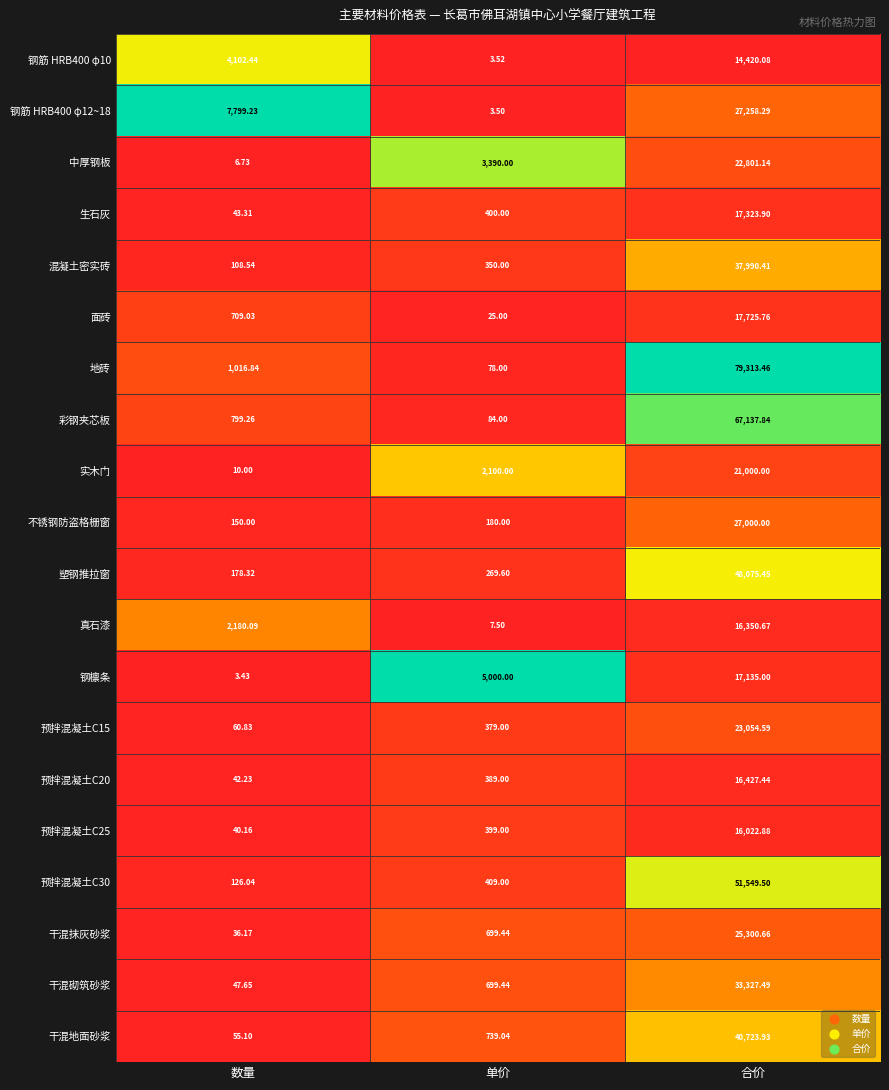

At which label is 地砖 closest to 39695?

数量